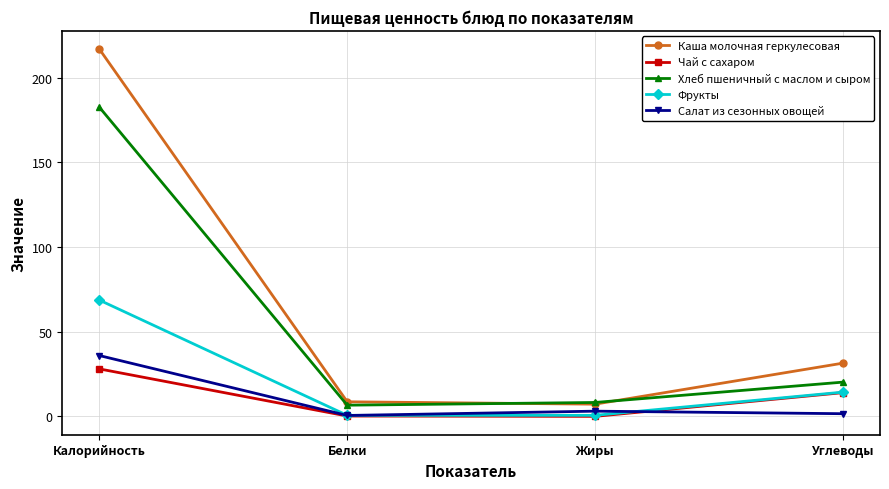

True or false: Каша молочная геркулесовая has a value of 31.4 at Углеводы.

True